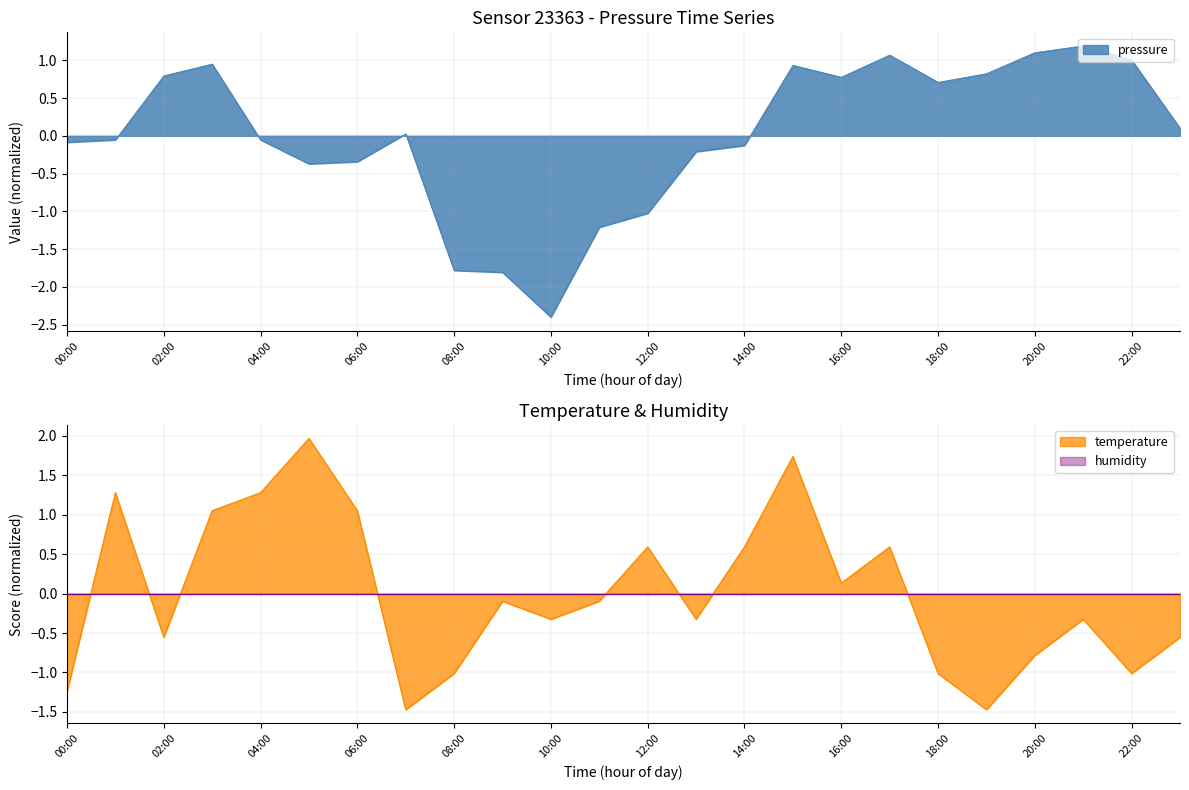

What is the difference between the highest and lowest values at 04:00?

1.3